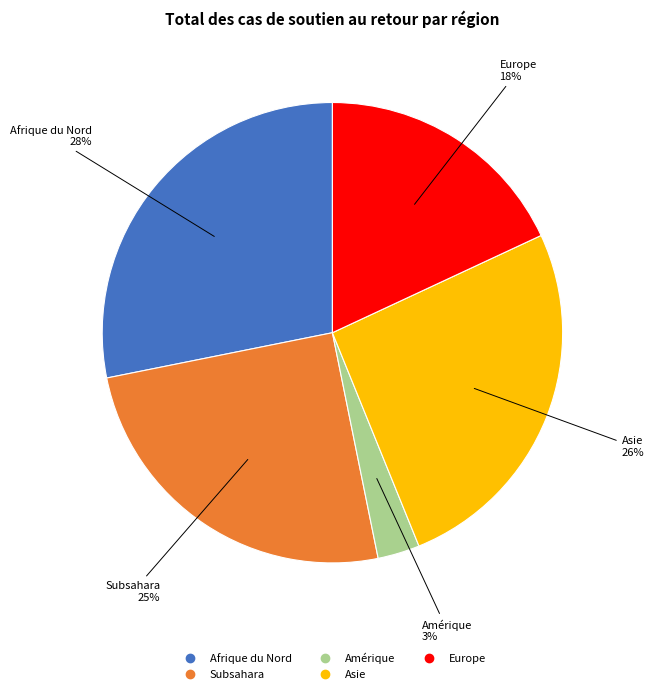

True or false: Asie accounts for 26% of the total.

True